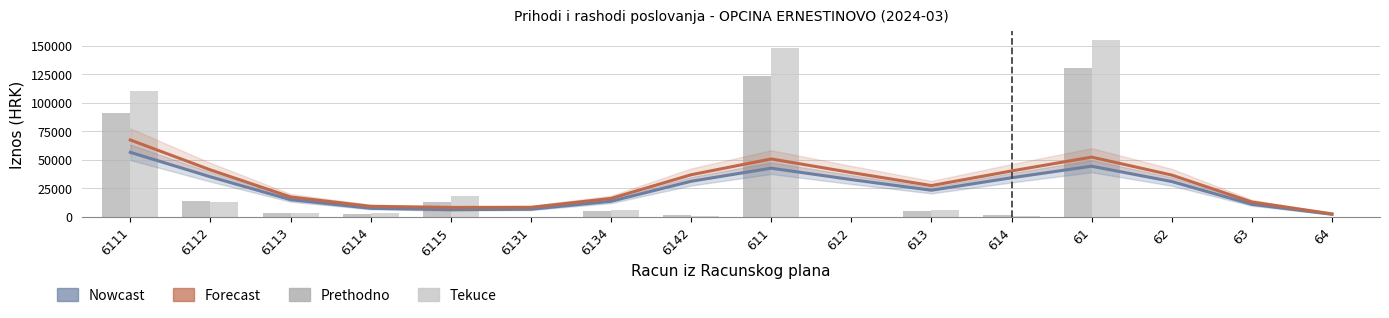

Between 6113 and 611, which series saw the biggest shift?

Tekuce razdoblje